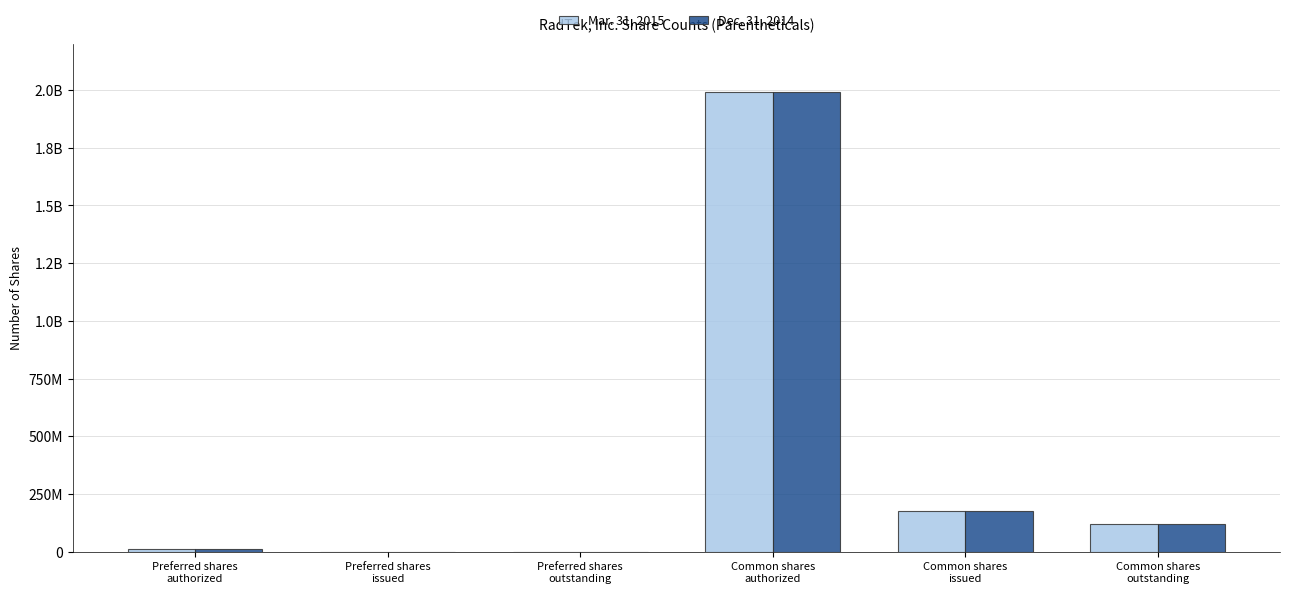

What are all the series names shown in the legend?

Mar. 31, 2015, Dec. 31, 2014